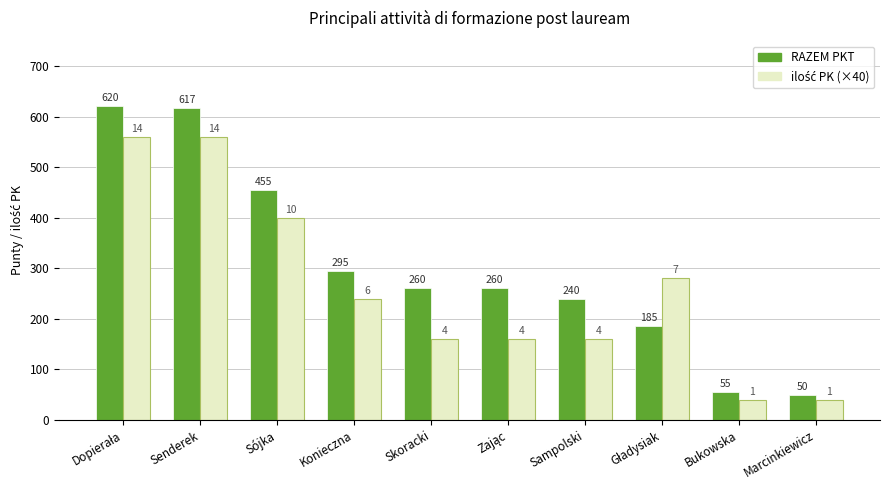

Is it true that RAZEM PKT equals 255 at Sójka?

False